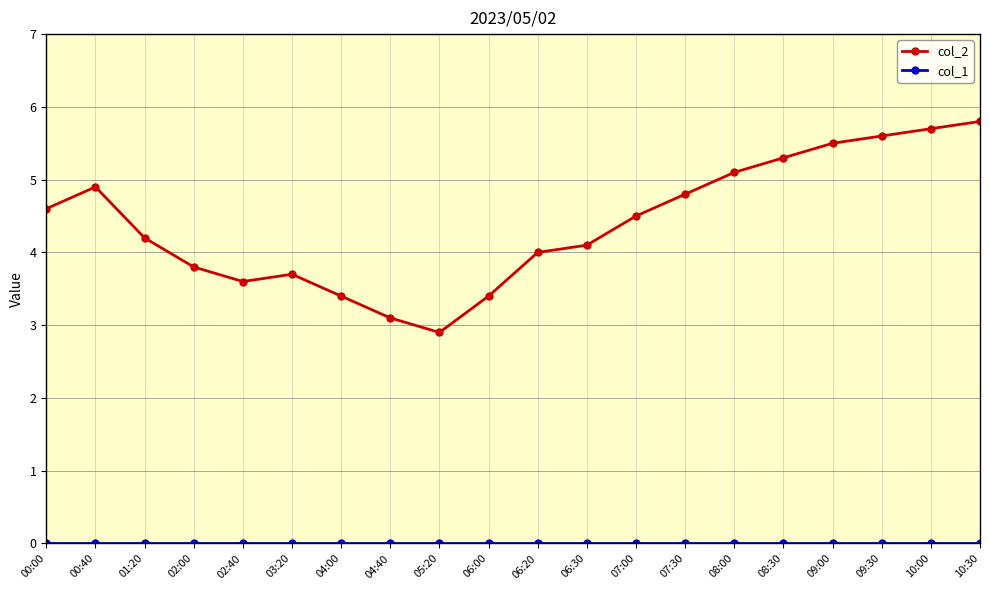

What is the total value across all series at 01:20?

4.2